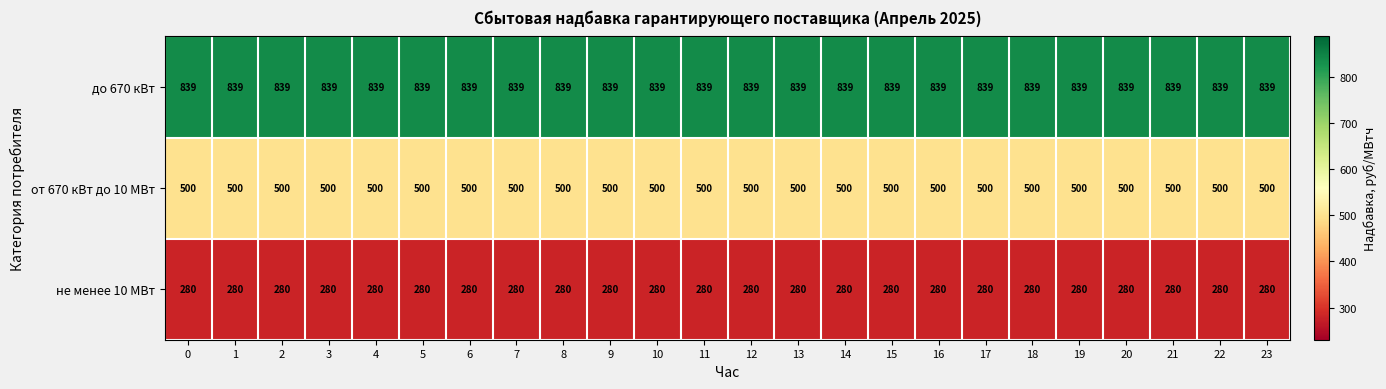

The value of не менее 10 МВт at 13 is 123. True or false?

False